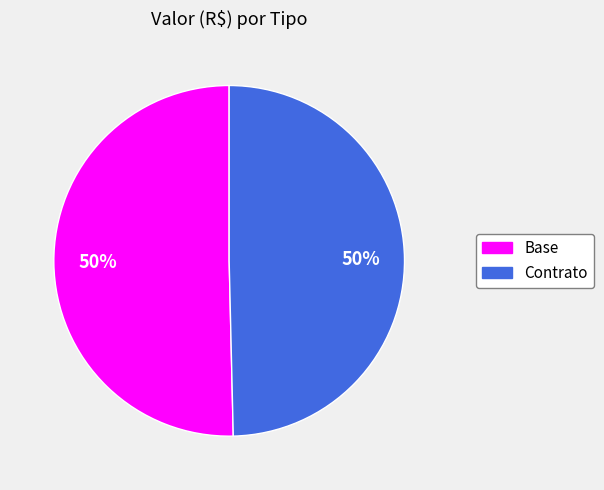

What is the ratio of the value at Base to the value at Contrato?

1.0